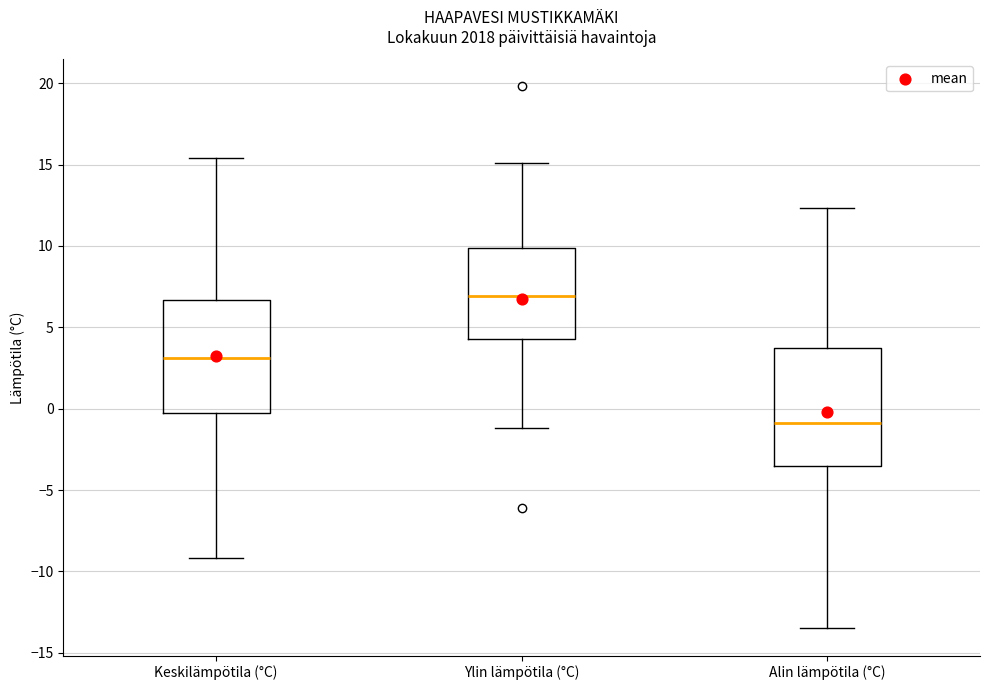

Reading left to right, read every box against the y-axis: the position of its median line, the range the box covers, and the ends of its whiskers. The values are not printed on the chart, so give them approximately, as read against the axis.

Keskilämpötila (°C): median 3.0, box 0.0 to 6.5, whiskers -9.0 to 15.5
Ylin lämpötila (°C): median 7.0, box 4.5 to 10.0, whiskers -1.0 to 15.0
Alin lämpötila (°C): median -1.0, box -3.5 to 4.0, whiskers -13.5 to 12.5